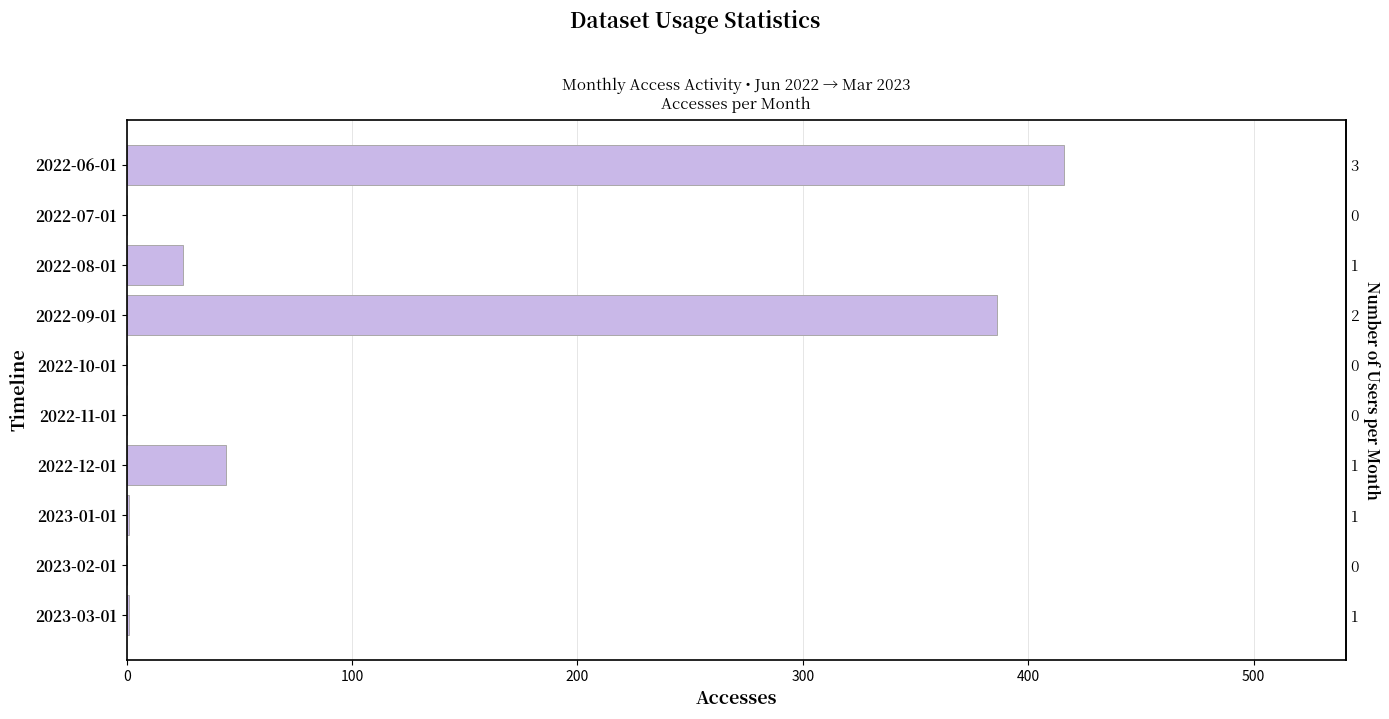

Reading left to right, transcribe all the data shown in this chart.

416	0	25	386	0	0	44	1	0	1